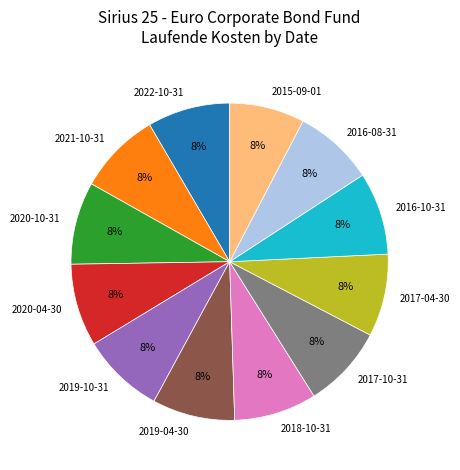

To the nearest percent, what is the combined percentage of 2022-10-31 and 2016-08-31?

17%